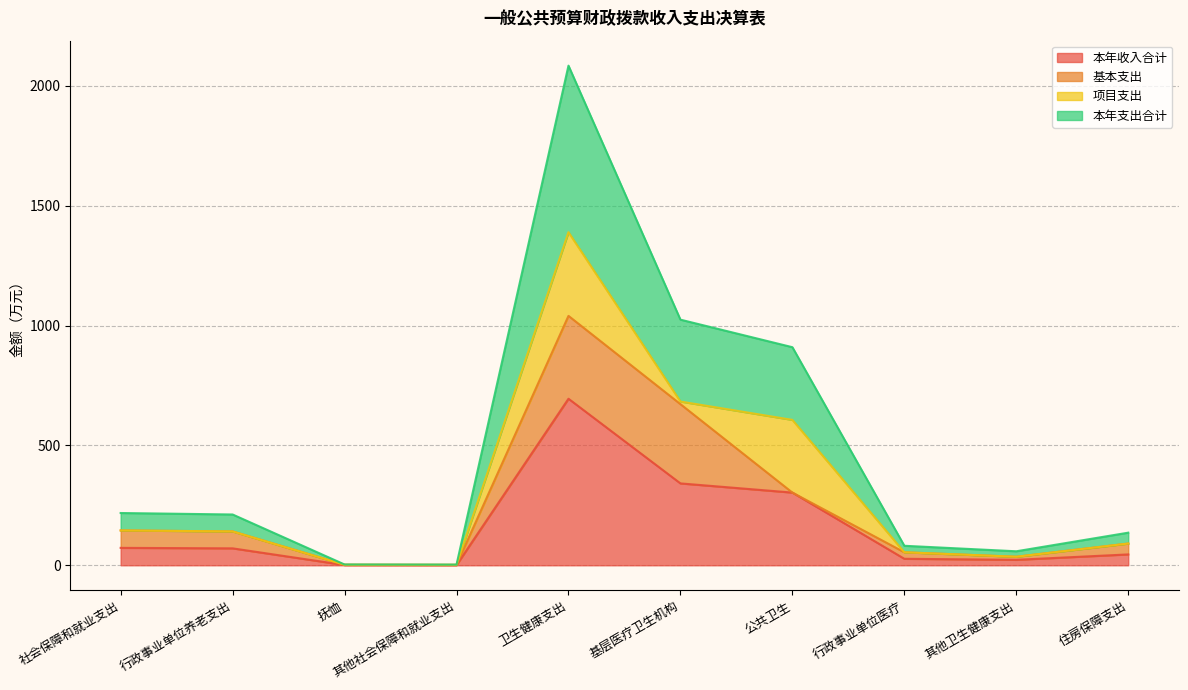

At how many categories does at least one series exceed 11?

8